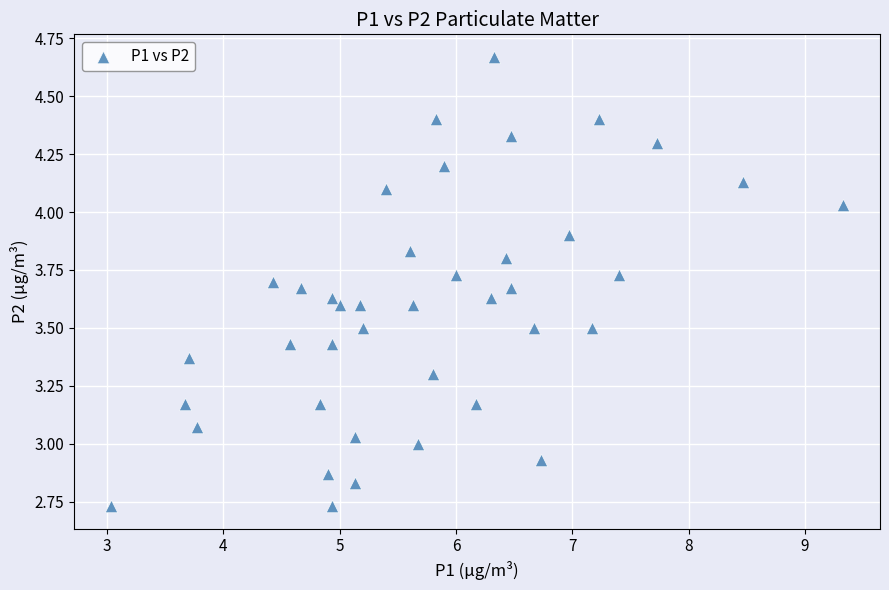

What is the range of X values (max minus min)?

6.3